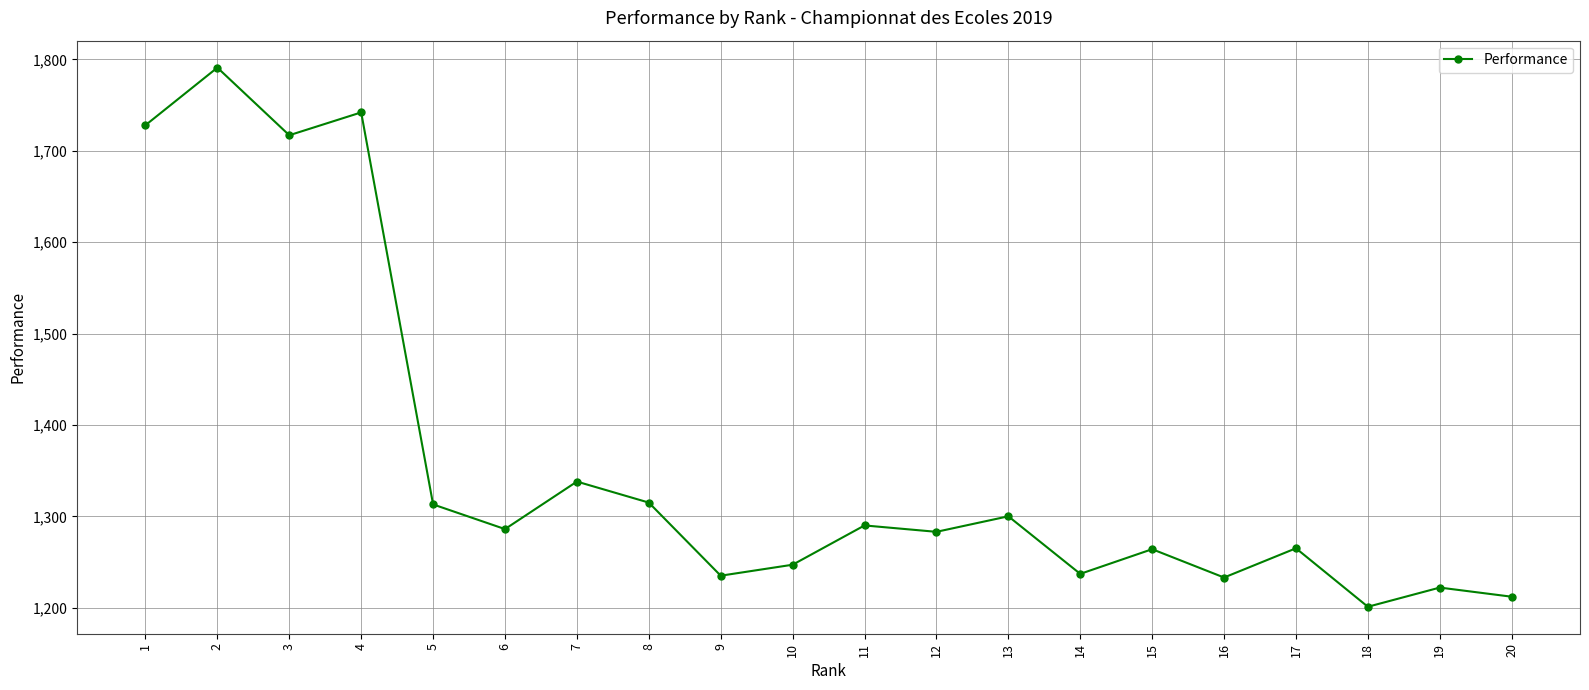

What is the difference between the values at 15 and 6?

22